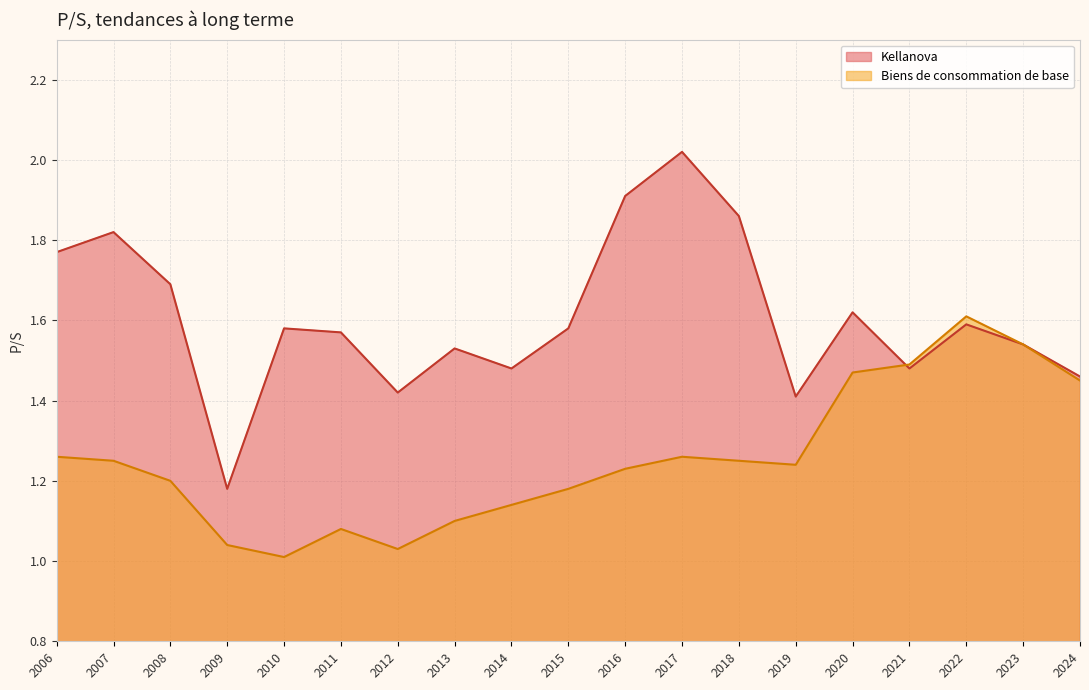

What is the sum of the Biens de consommation de base values at 2017 and 2016?

2.5